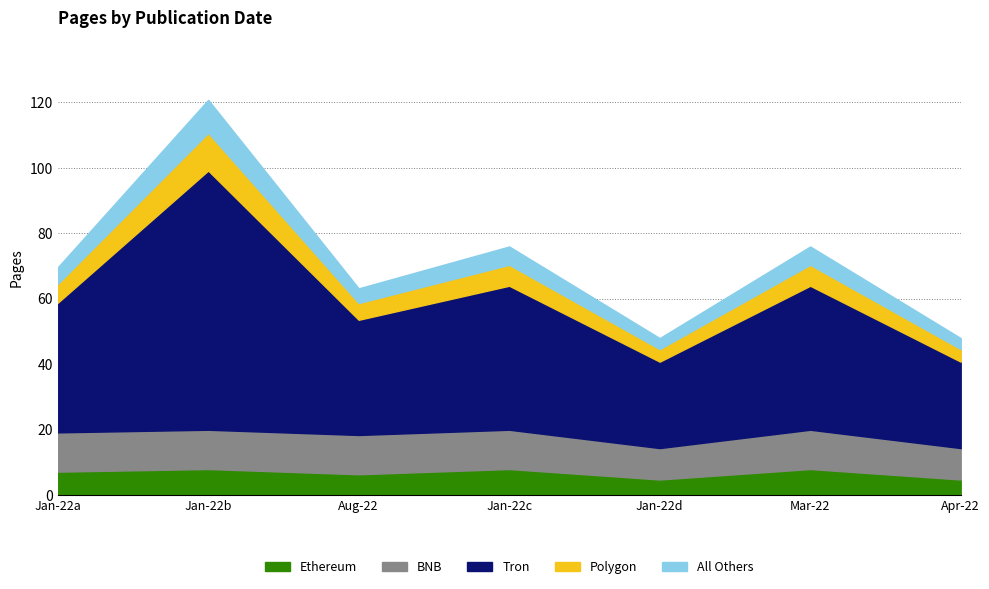

What is the minimum value for Ethereum?

4.8